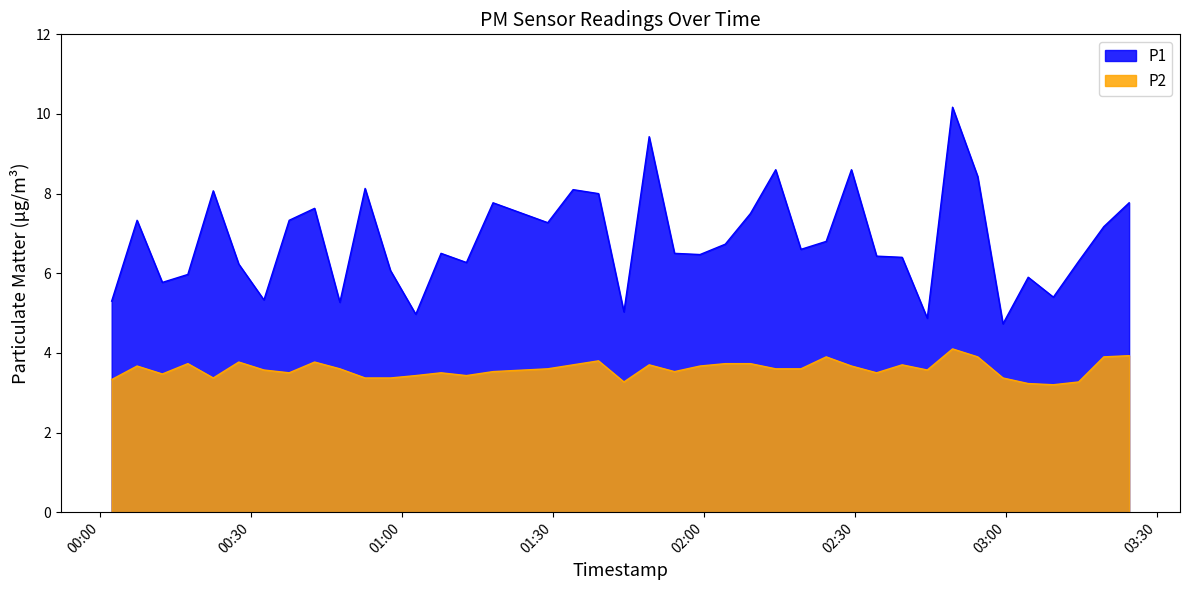

Which series has the largest range (max minus min)?

P1